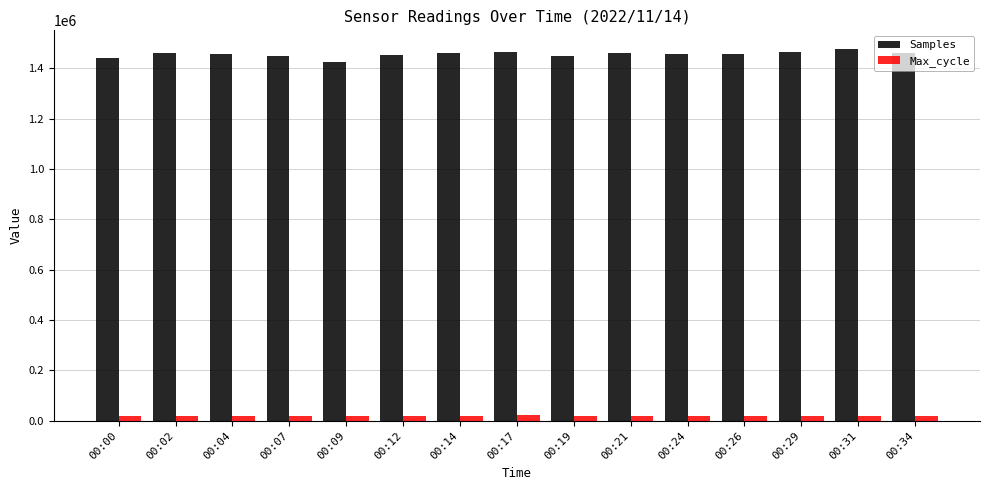

What is the difference between the maximum and minimum values in the Samples series?

50028